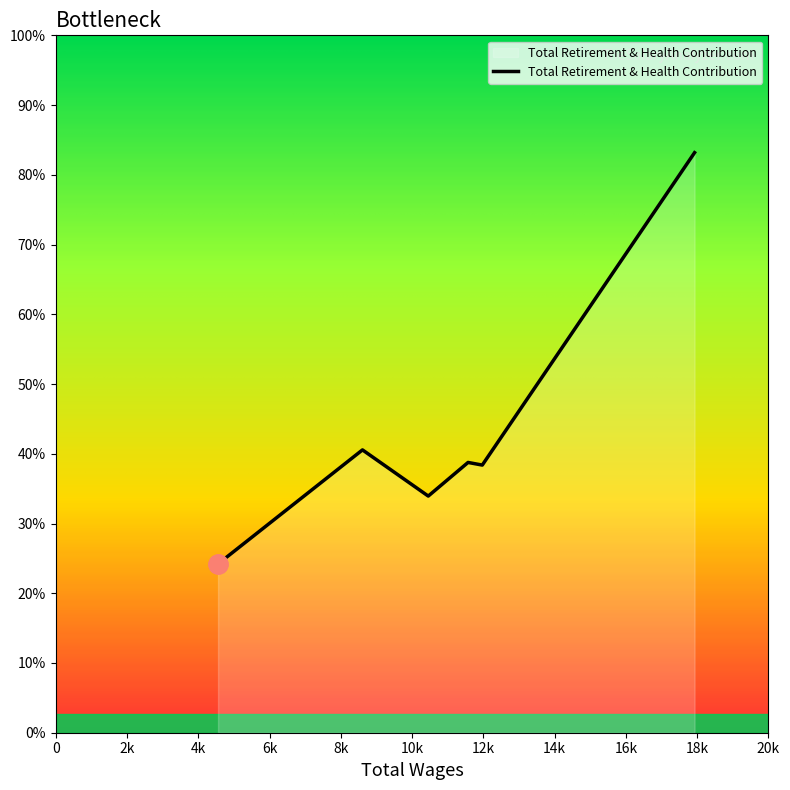

List the labels in order of value, largest first.

17927.0, 8608.0, 11571.0, 11970.0, 10454.0, 4555.0